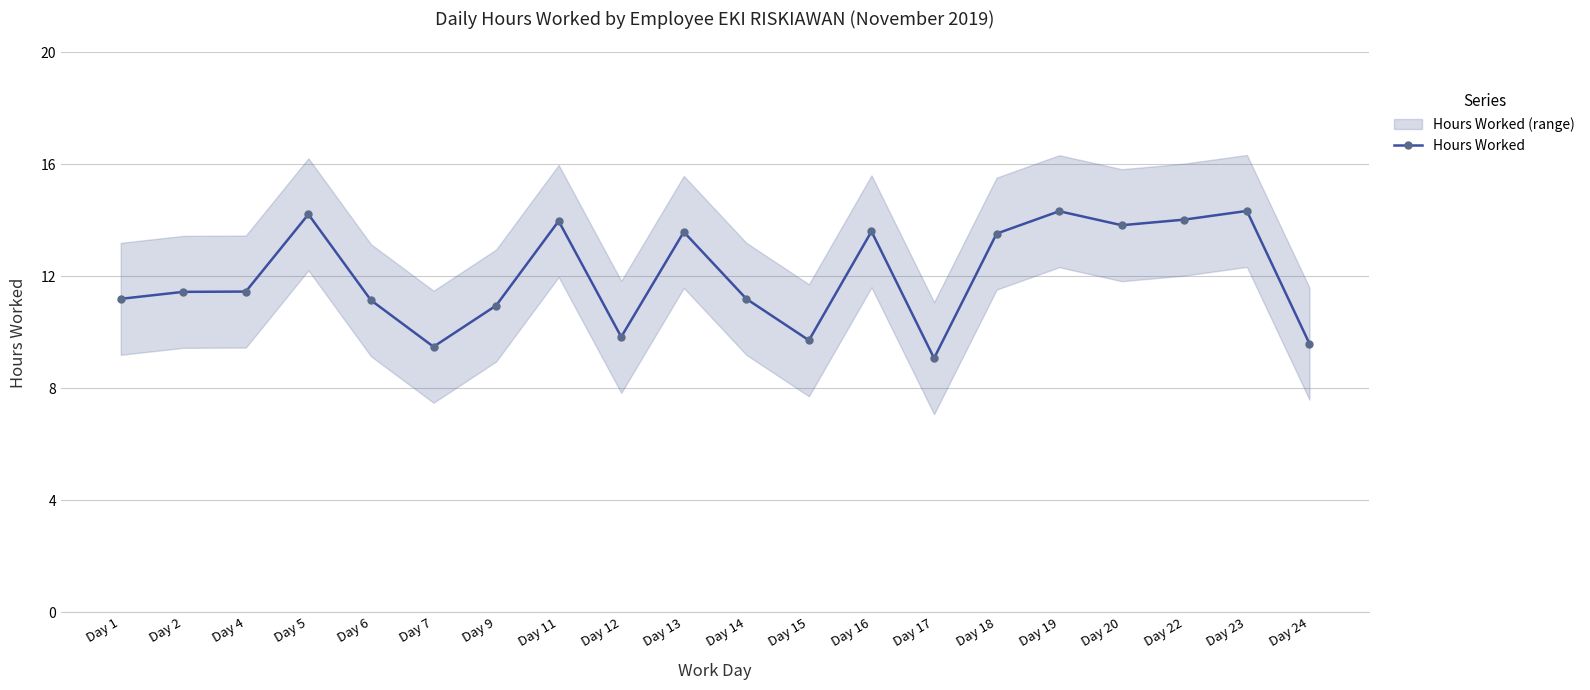

Rank the categories by value from lowest to highest.

Day 17, Day 7, Day 24, Day 15, Day 12, Day 9, Day 6, Day 1, Day 14, Day 2, Day 4, Day 18, Day 13, Day 16, Day 20, Day 11, Day 22, Day 5, Day 19, Day 23